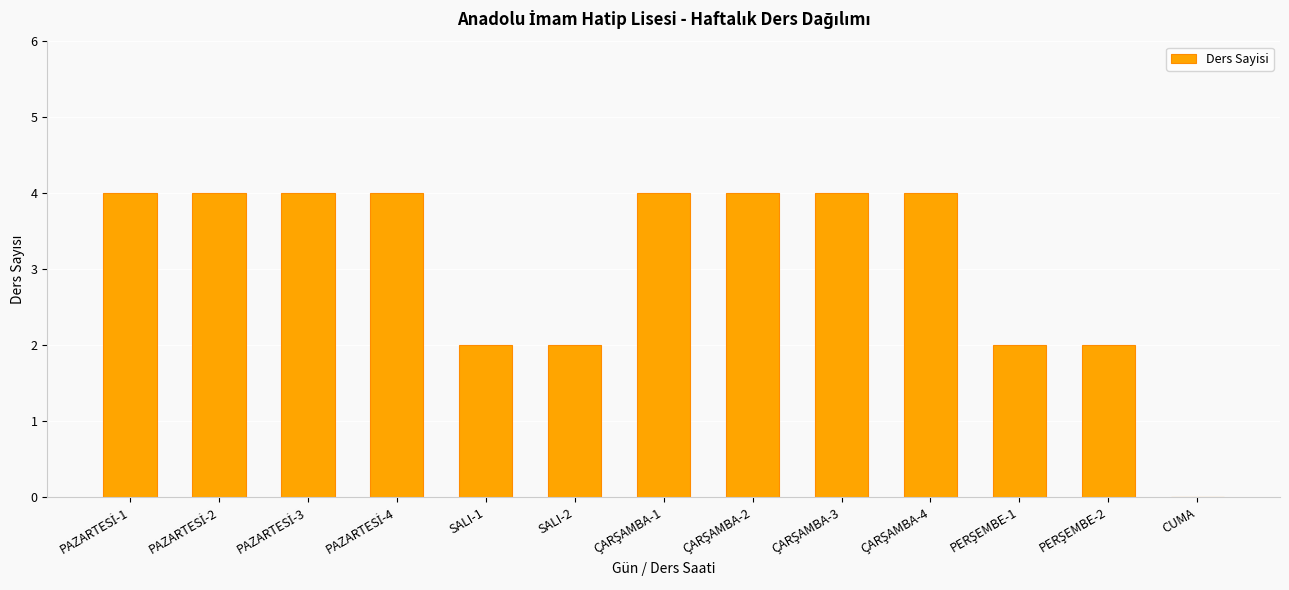

What is the maximum value shown in the chart?

4